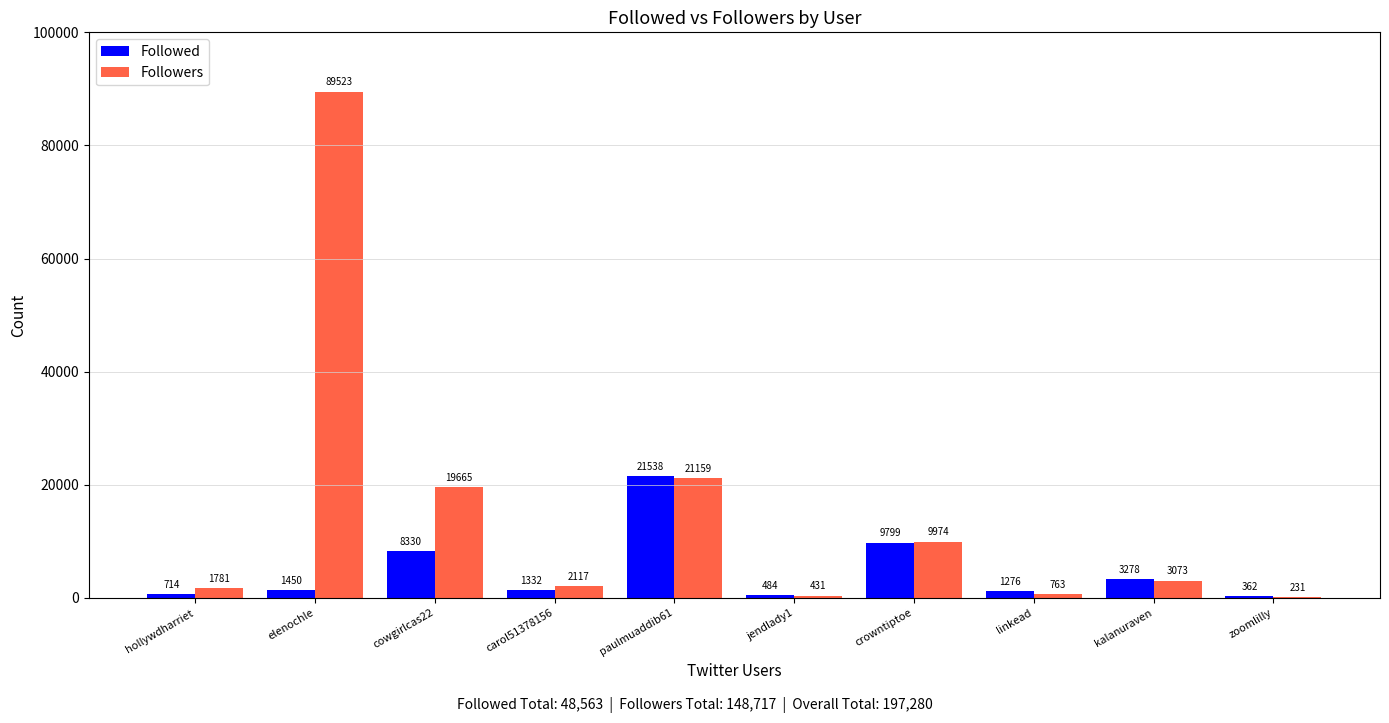

At which label is Followed closest to 10950?

crowntiptoe